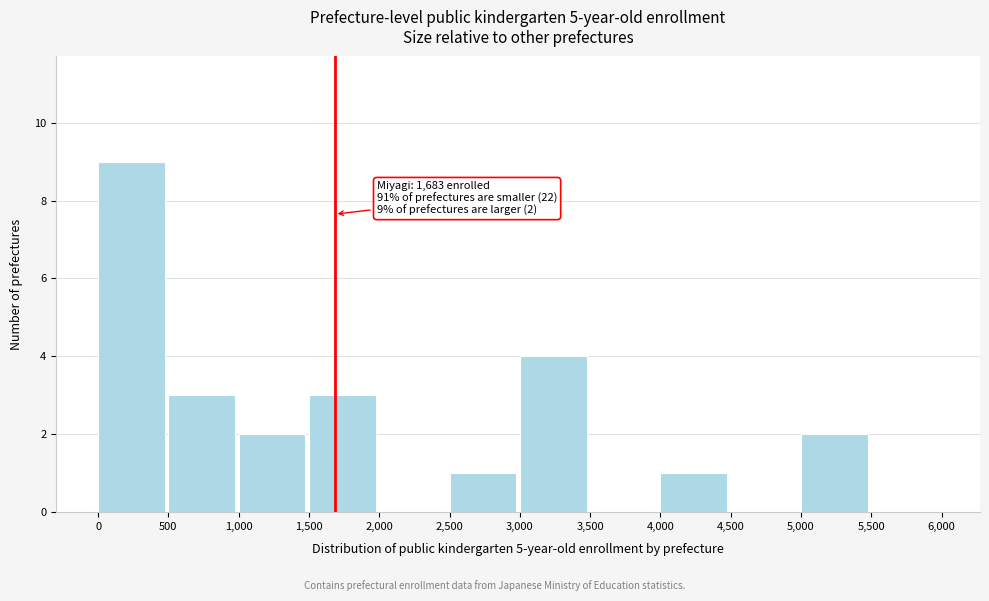

Over which range of the x-axis is the bar tallest?

0 to 500